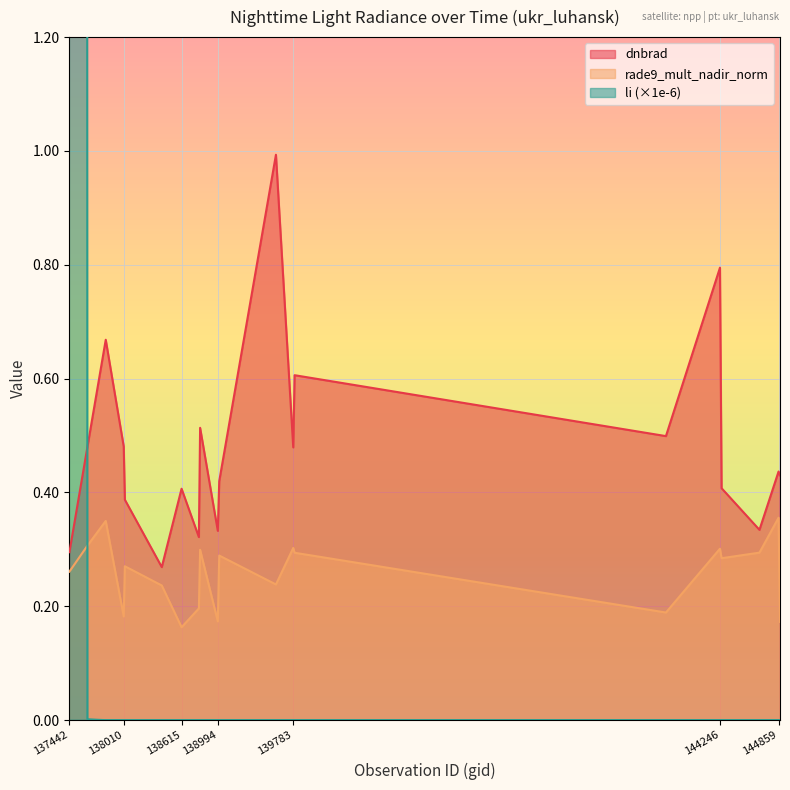

The value of dnbrad at 144246 is 0.8. True or false?

True